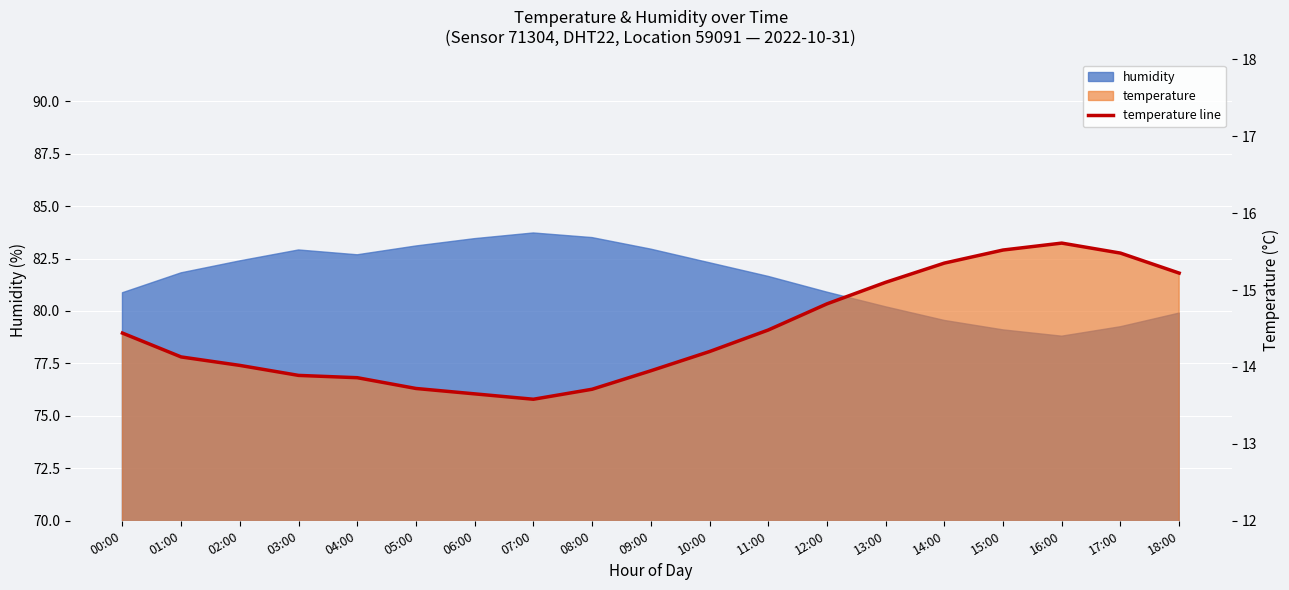

The chart shows a value of 20.2 at 04:00. True or false?

False